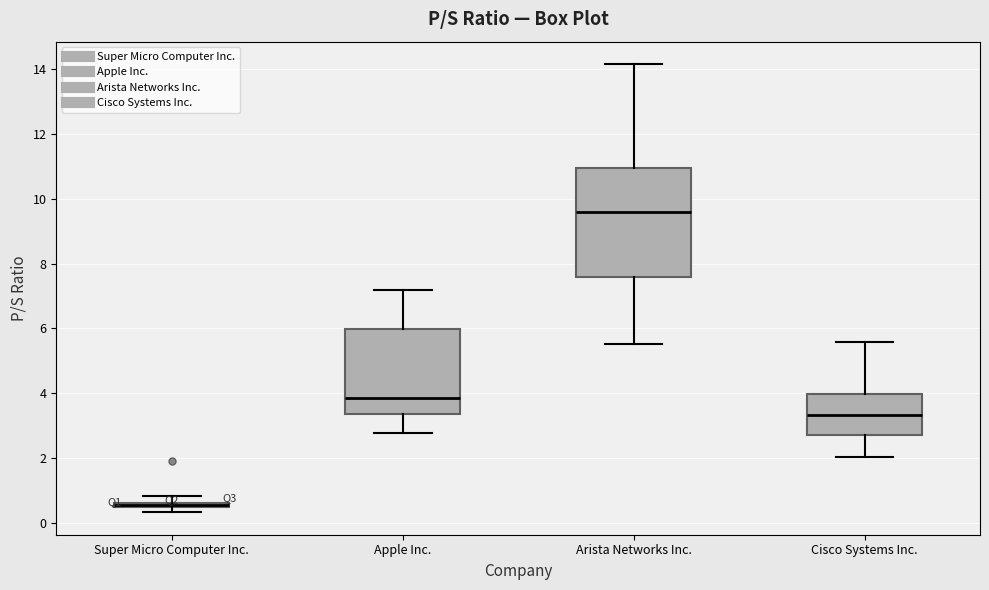

Where does the lower whisker of the box for Apple Inc. end on the y-axis? The values are not printed on the chart, so give them approximately, as read against the axis.

2.8